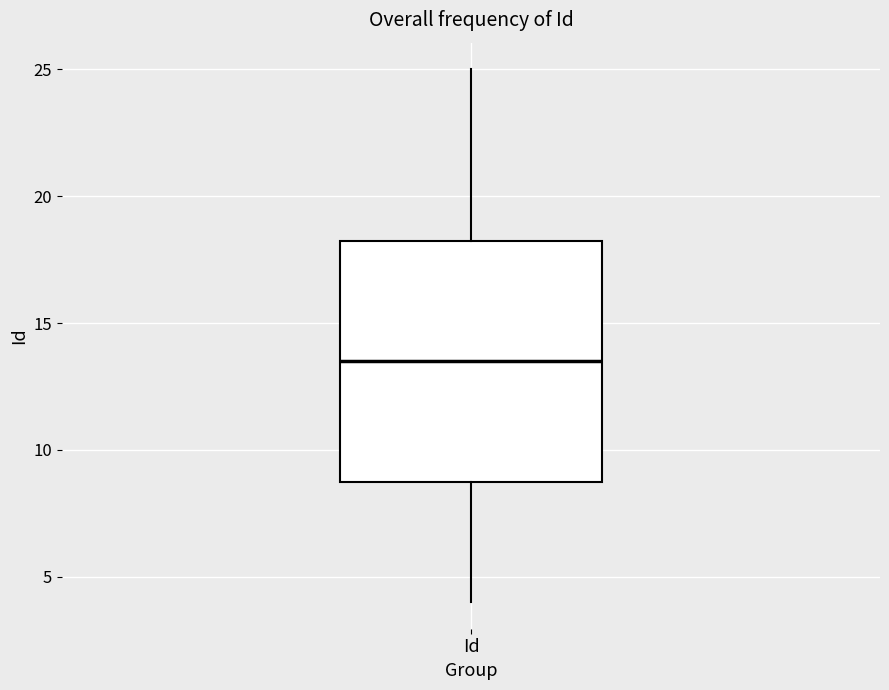

Where is the lower edge of the box for Id on the y-axis? The values are not printed on the chart, so give them approximately, as read against the axis.

9.0